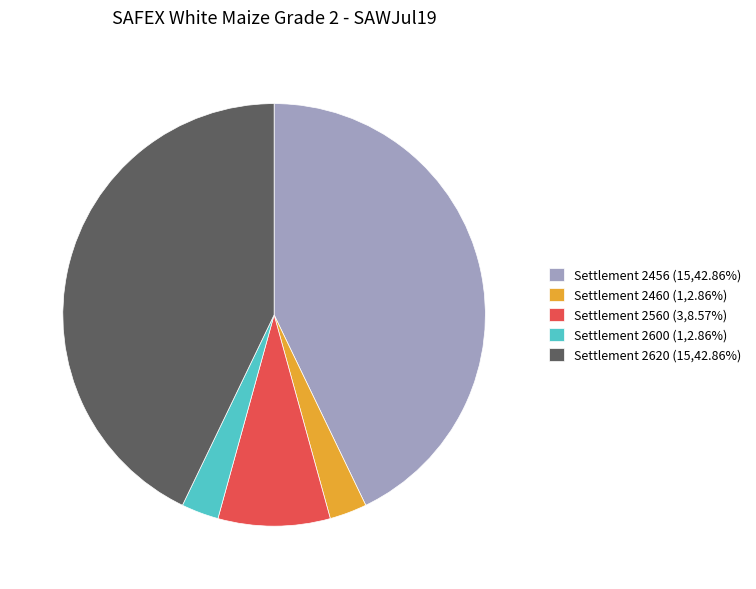

Is Settlement 2560 (3,8.57%) the majority of the pie?

No